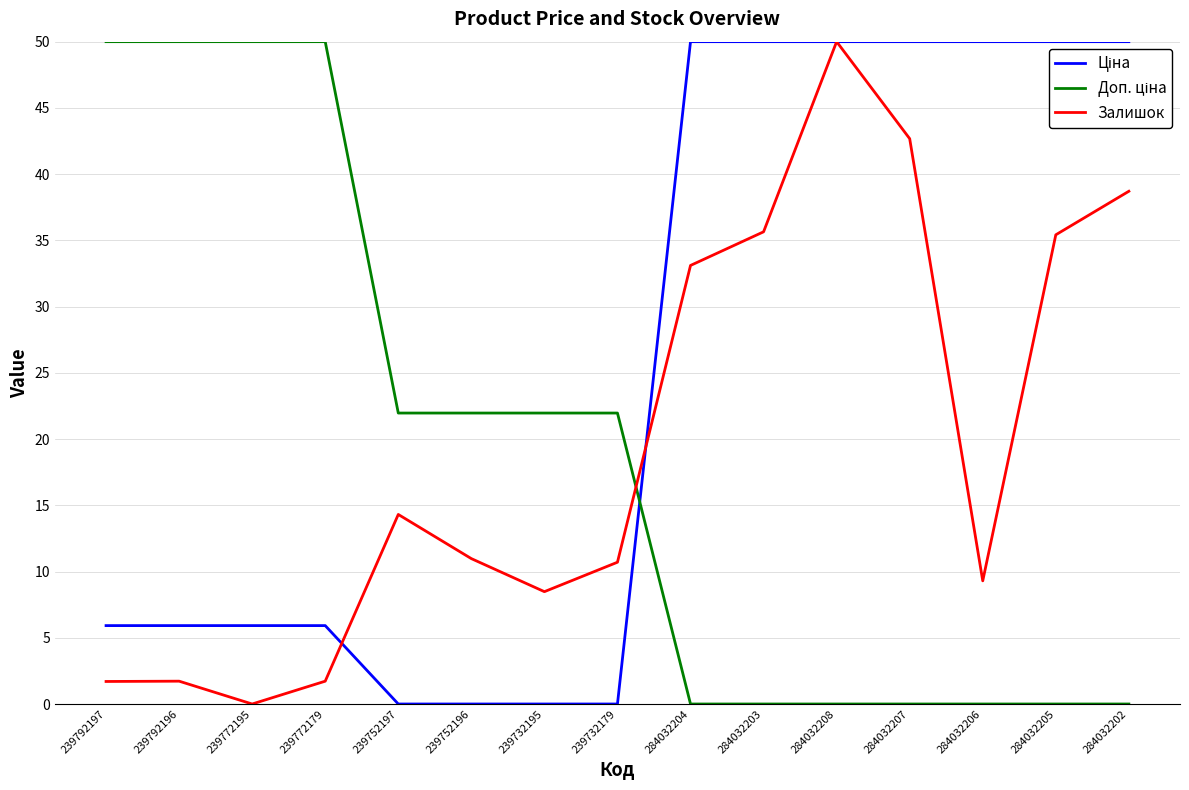

Where does the Залишок series first go above 10?

239752197